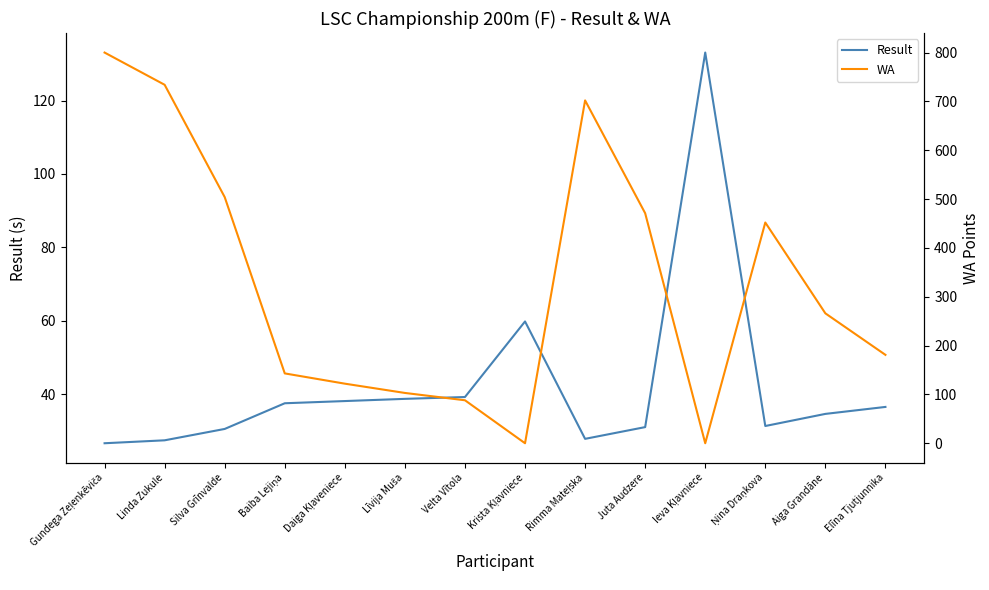

Between Daiga Kļaveniece and Ņina Draņkova, which is larger?

Daiga Kļaveniece